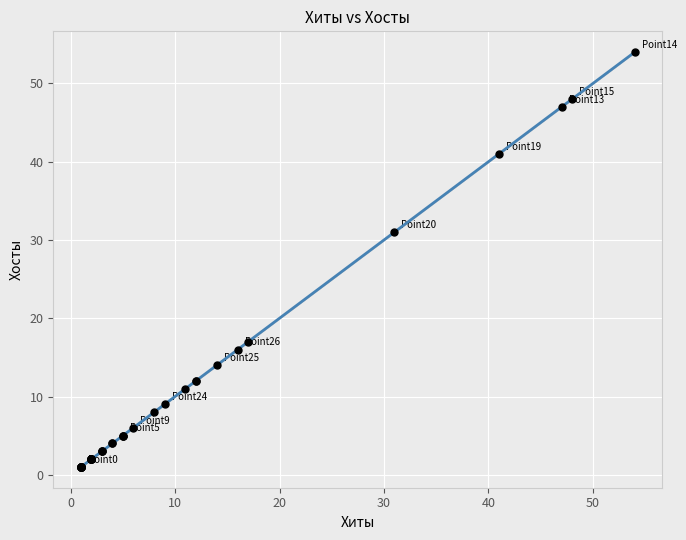

What Y value in the scatter plot is closest to 27?

31